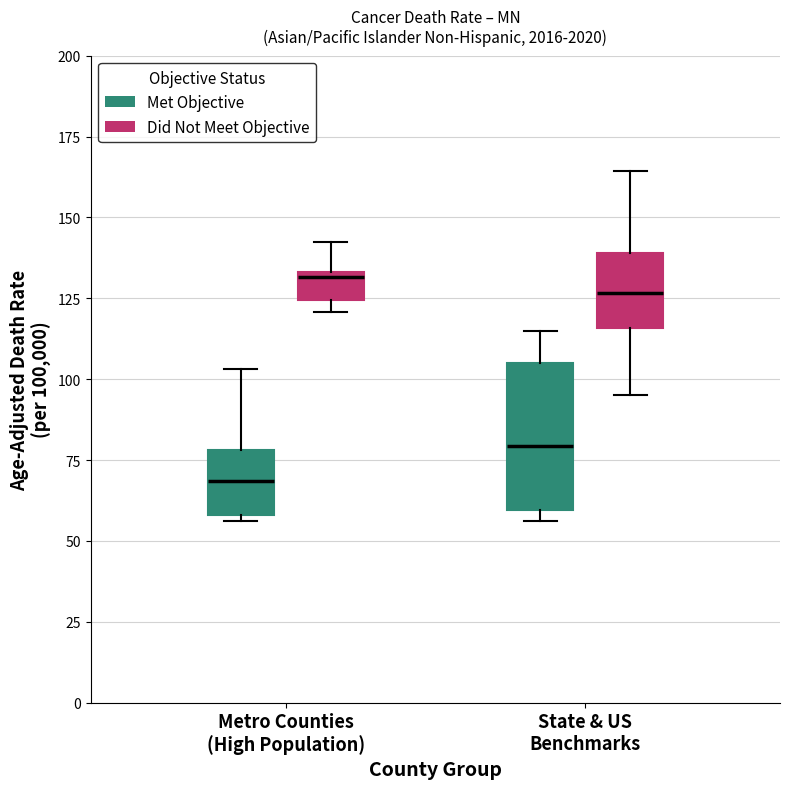

Comparing the boxes themselves (not the whiskers), which one is the tallest?

State & US Benchmarks (Met Objective)